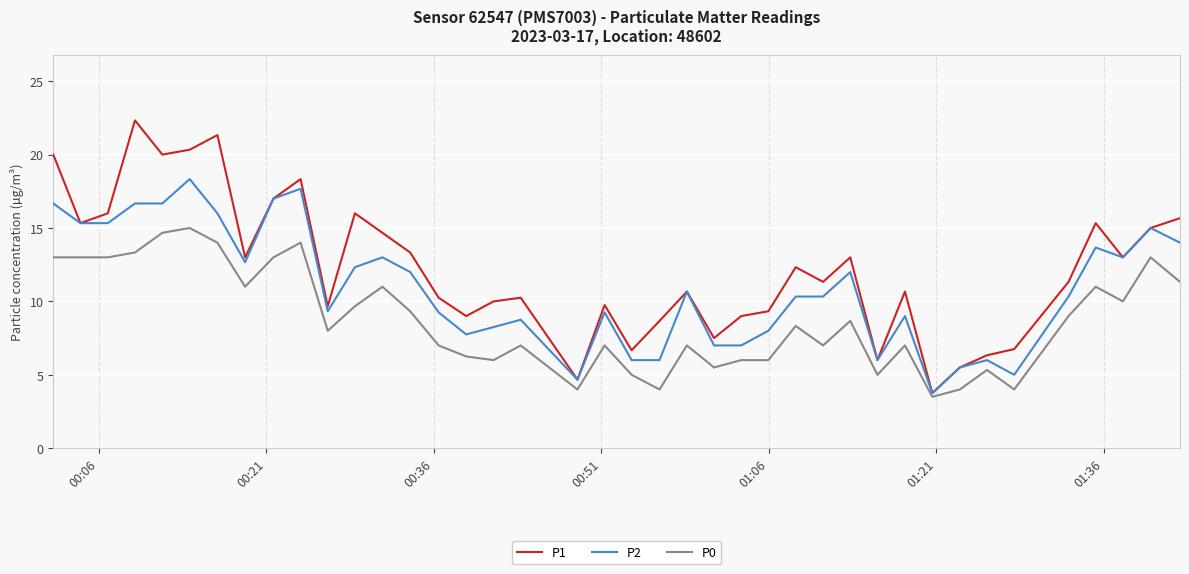

What is the minimum value shown in the chart?

3.5